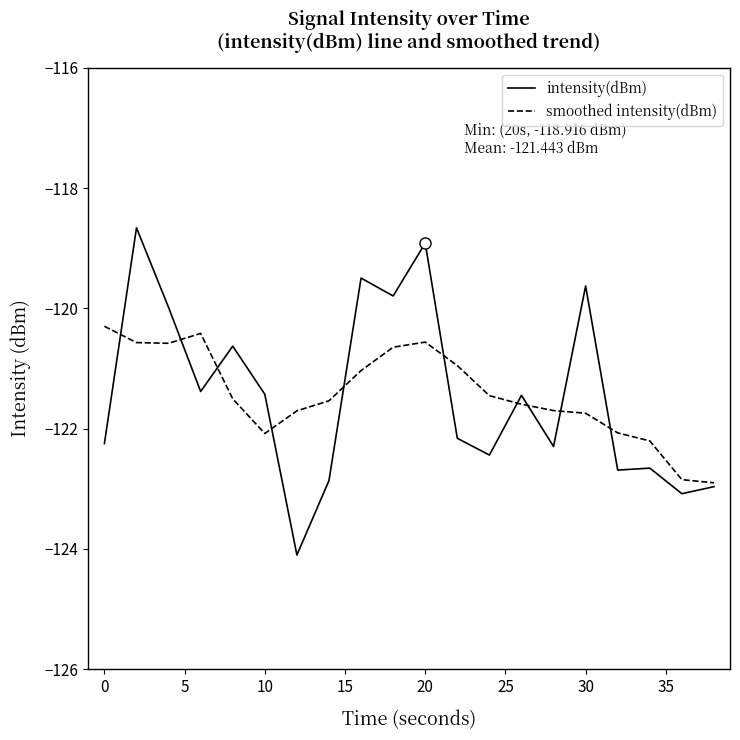

What are all the series names shown in the legend?

intensity(dBm), smoothed intensity(dBm)